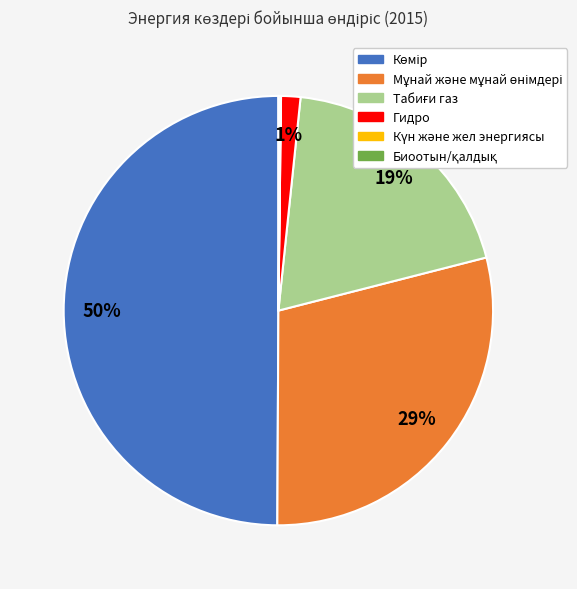

To the nearest percent, what portion does Гидро represent?

1%